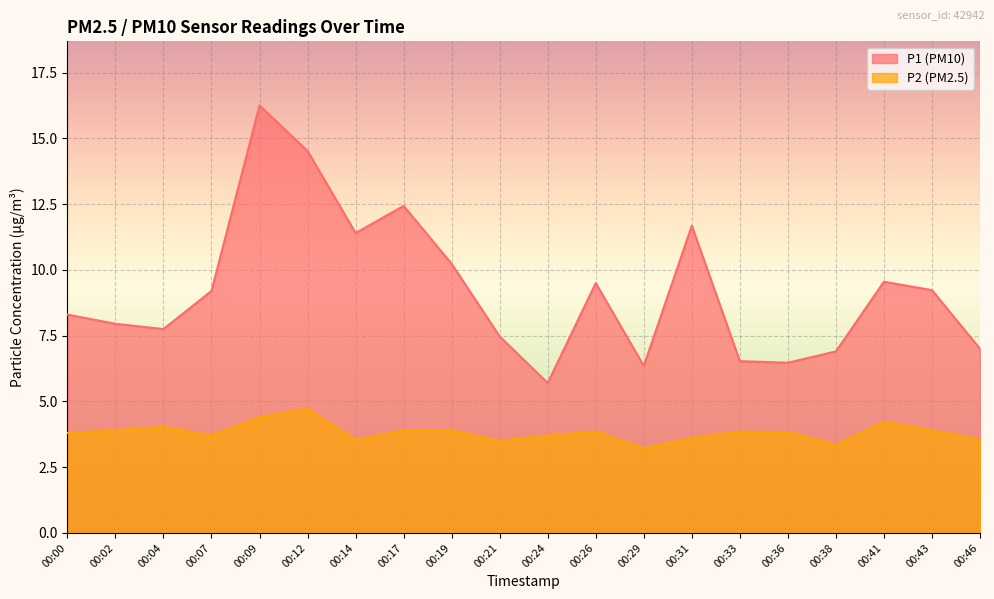

At which category does P1 reach its first local valley?

00:04